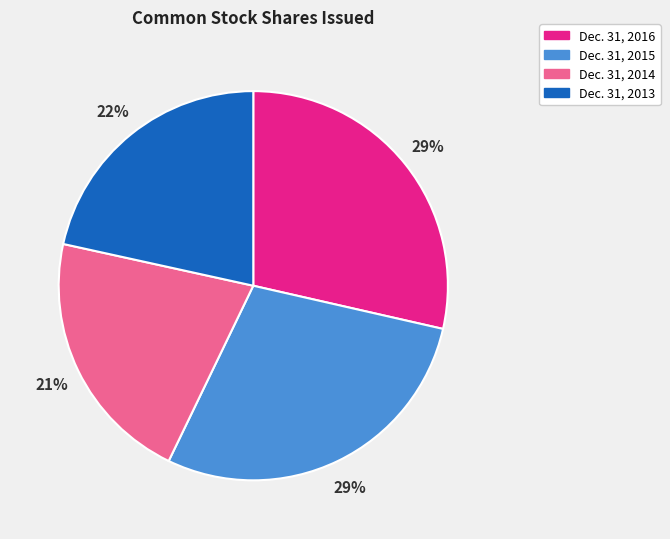

The Dec. 31, 2014 slice represents 26% of the pie. True or false?

False